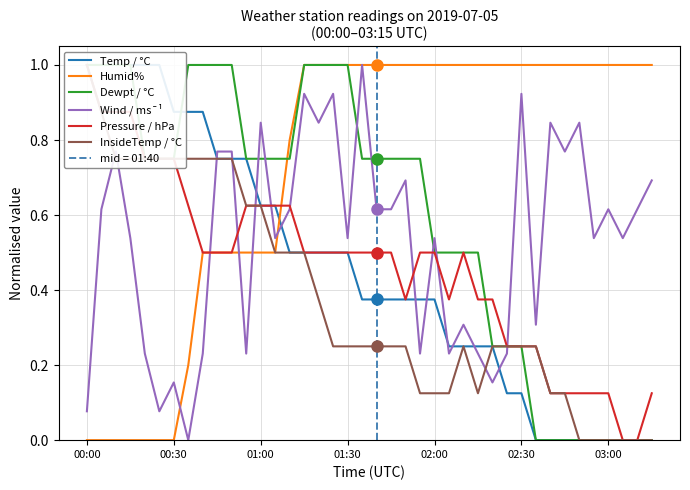

True or false: InsideTemp / °C and Temp / °C cross at least once.

True